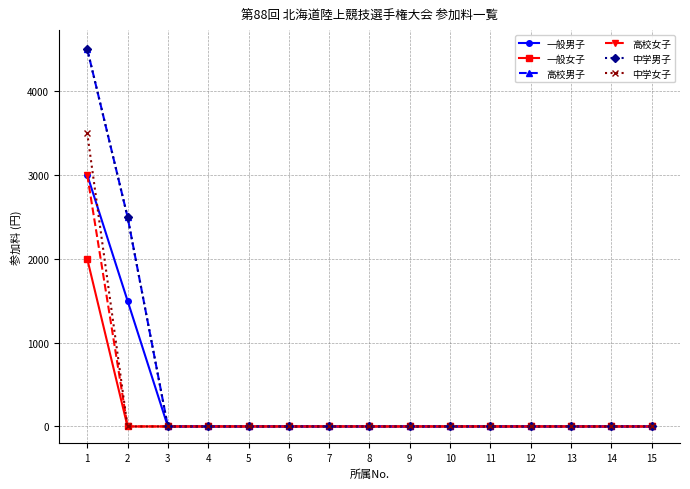

Does the chart have visible grid lines?

Yes